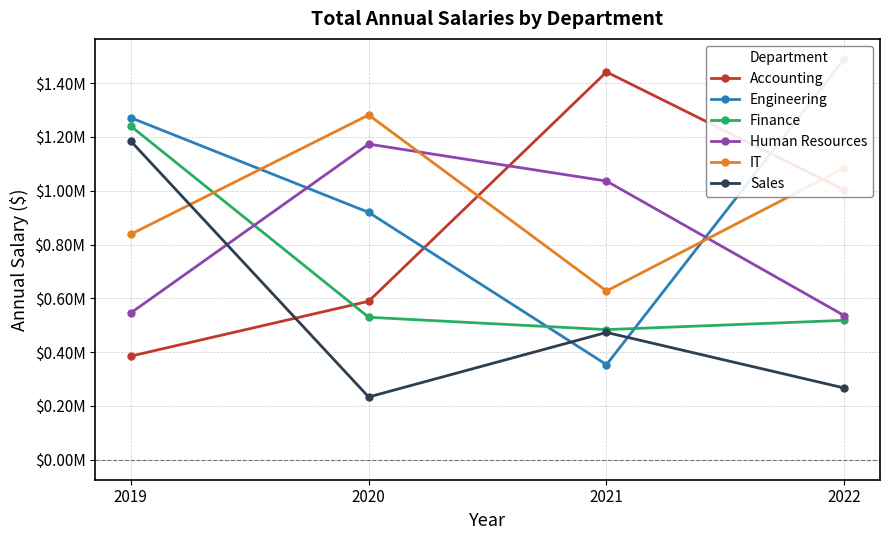

Between 2020 and 2021, which series saw the biggest shift?

Accounting